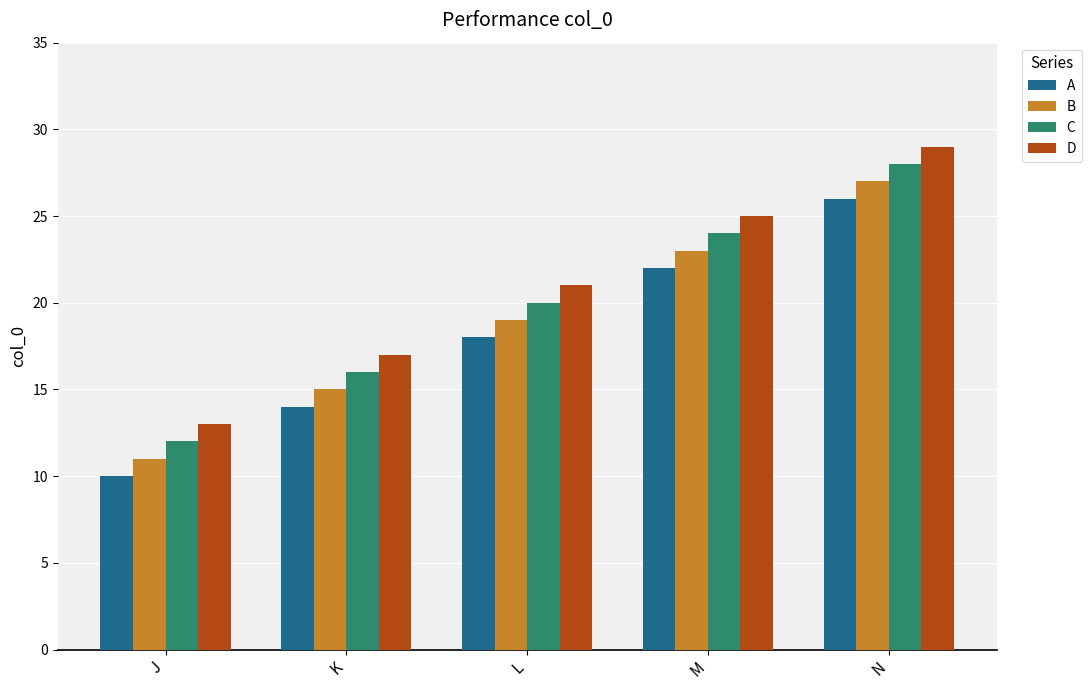

Reading left to right, what are all the values shown in this chart?

A: 10	14	18	22	26
B: 11	15	19	23	27
C: 12	16	20	24	28
D: 13	17	21	25	29